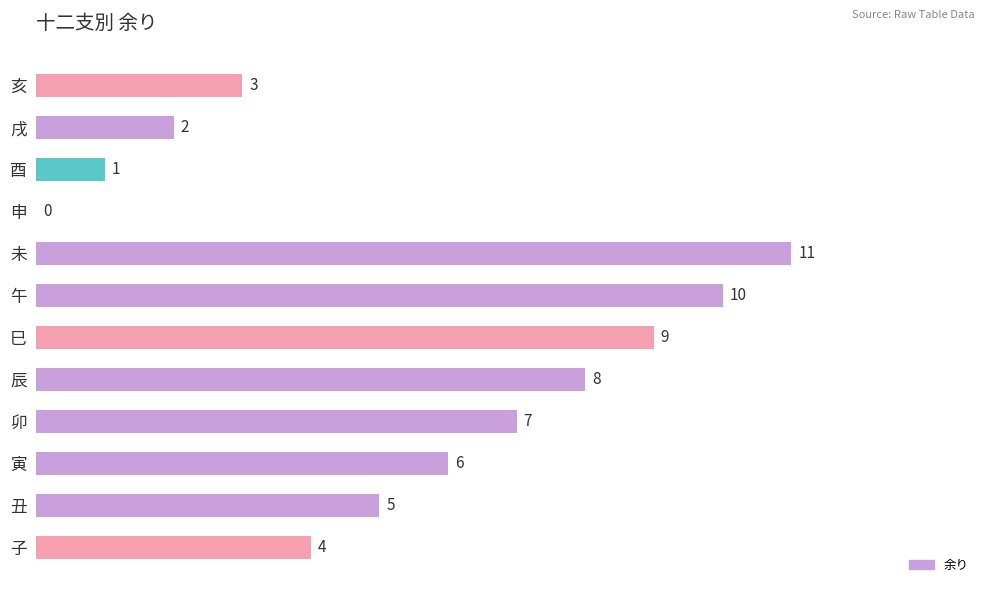

The value at 巳 is 9. True or false?

True